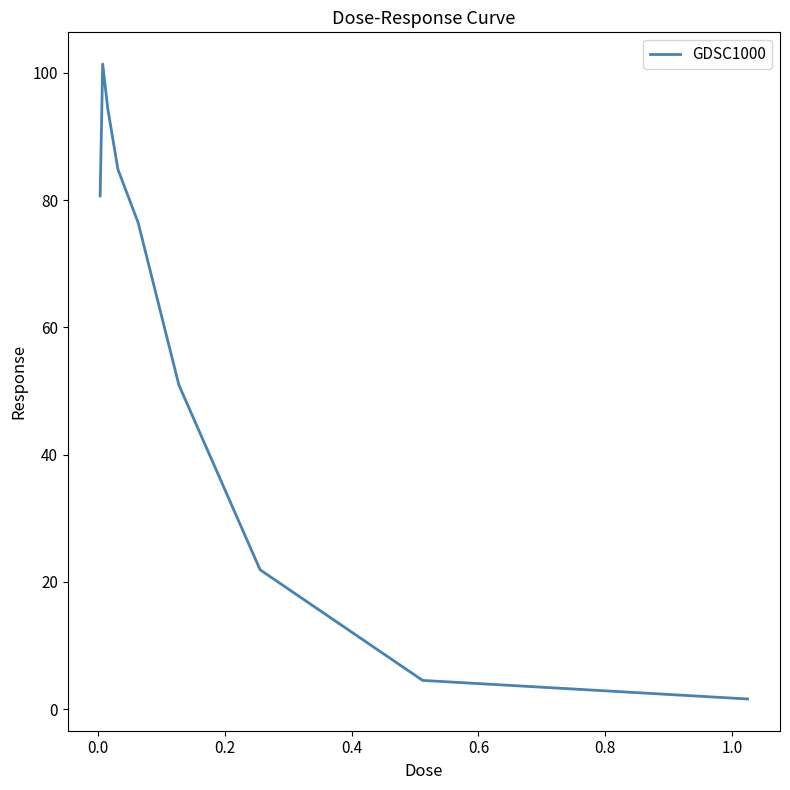

Is this an area chart (filled region under the line)?

No